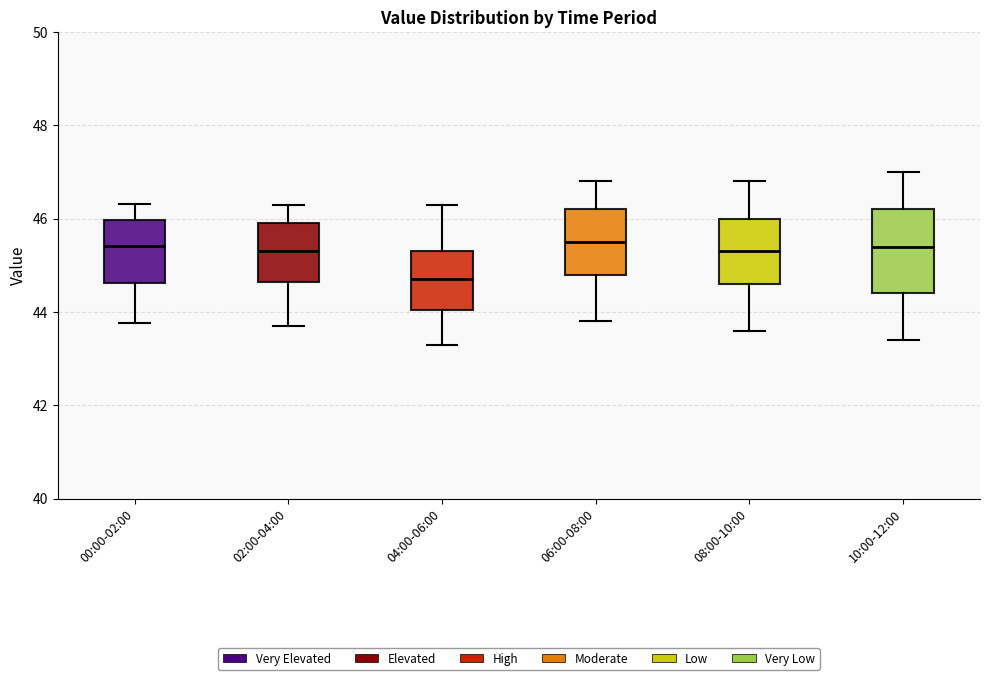

Where does the upper whisker of the box for 10:00-12:00 end on the y-axis? The values are not printed on the chart, so give them approximately, as read against the axis.

47.0